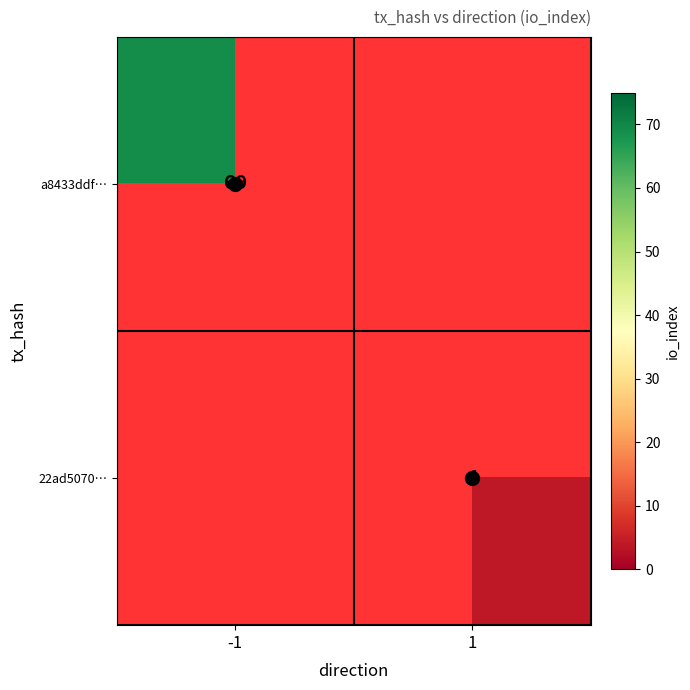

Read the a8433ddf… value at -1.

69.0